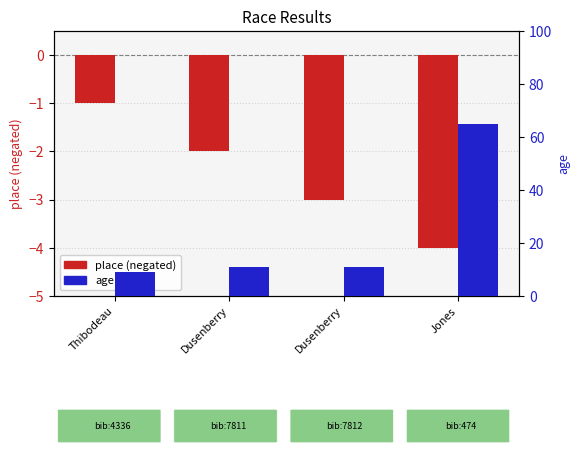

Reading left to right, transcribe all the data shown in this chart.

place (neg): -1	-2	-3	-4
age: 9	11	11	65